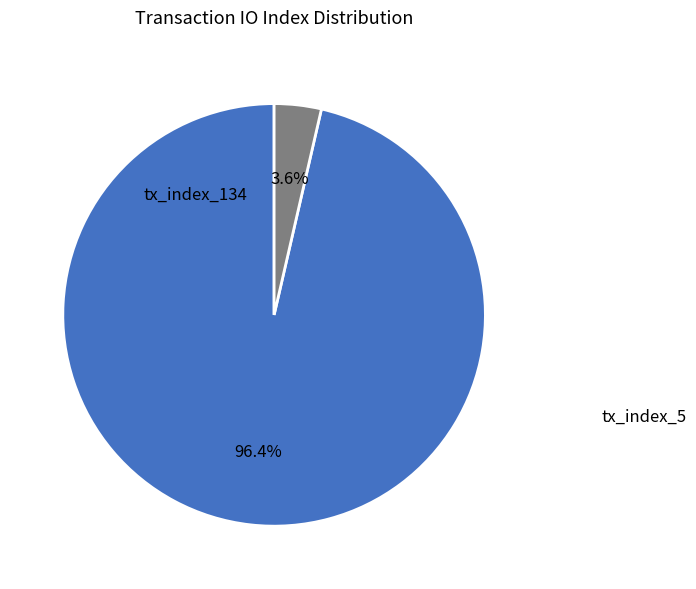

Is there any slice that represents more than half of the pie?

Yes